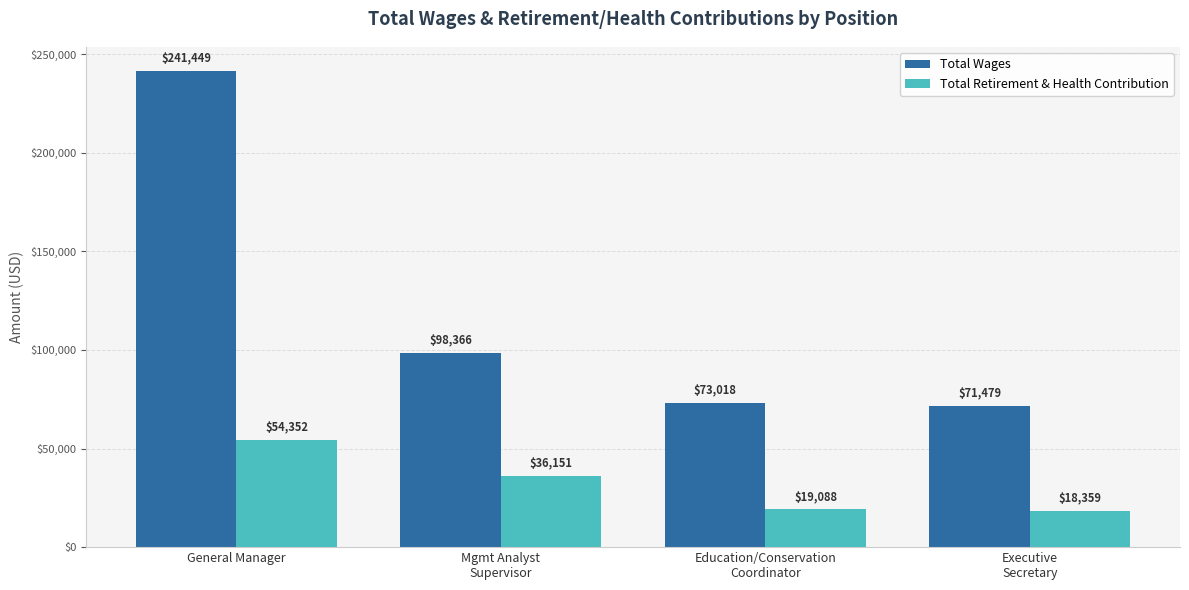

Count the number of categories in the chart.

4